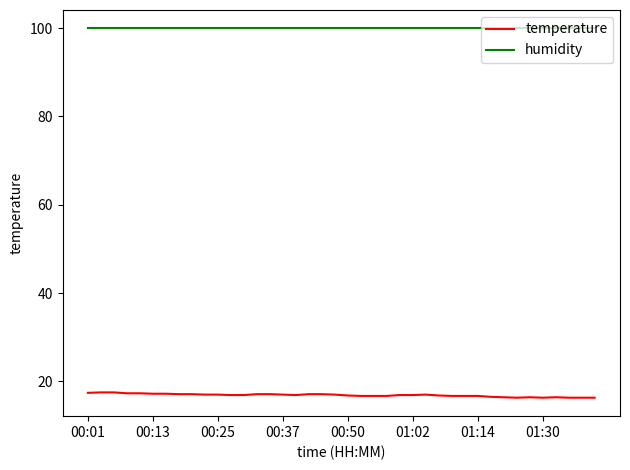

Is this an area chart (filled region under the line)?

No